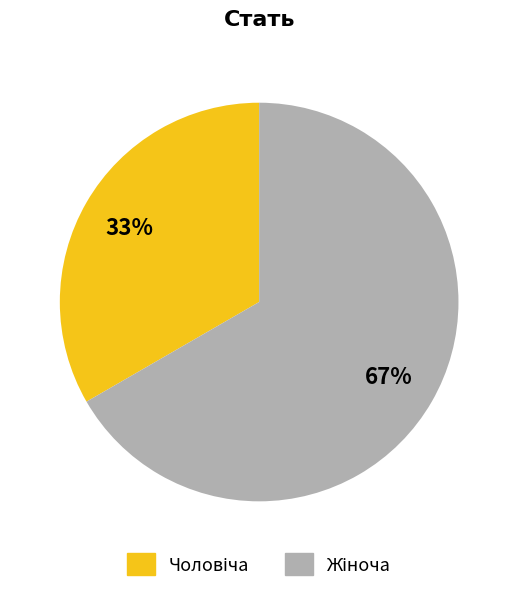

How many segments does this pie chart have?

2